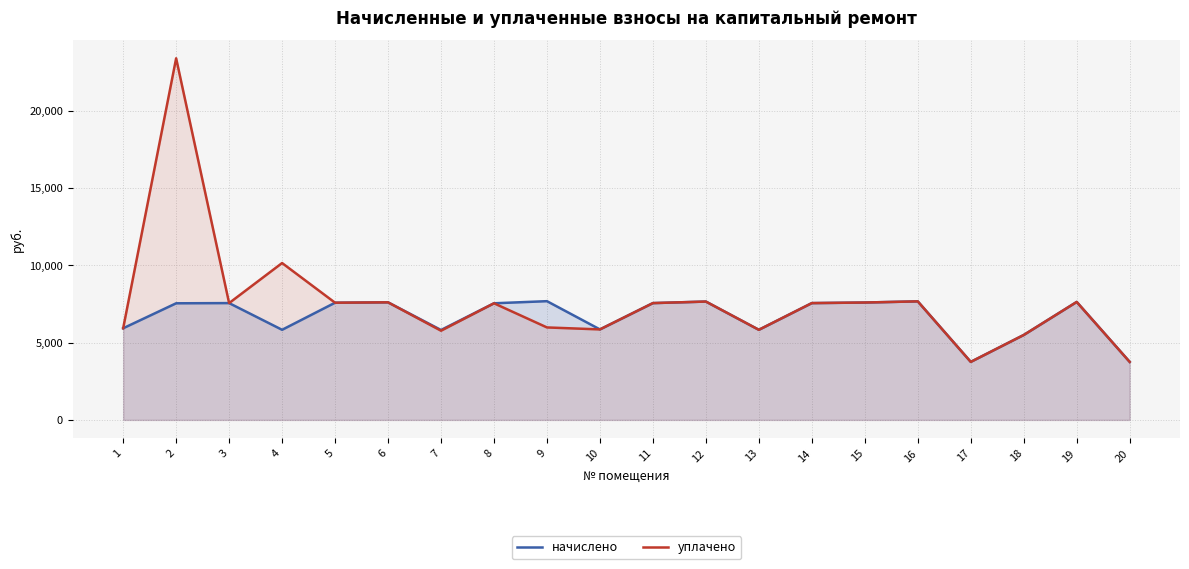

How many values in the уплачено series are below 7551?

9